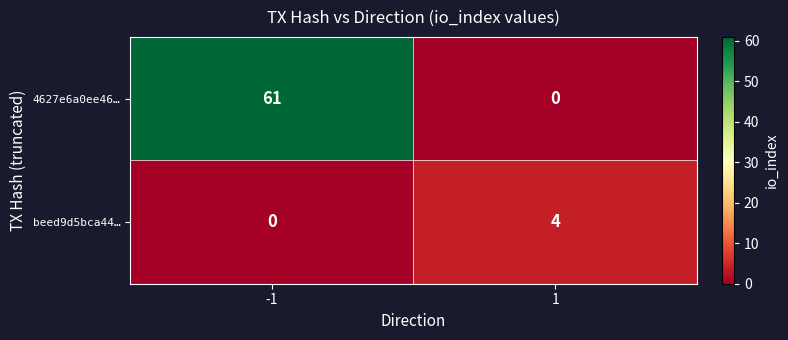

What is the maximum value shown in the chart?

61